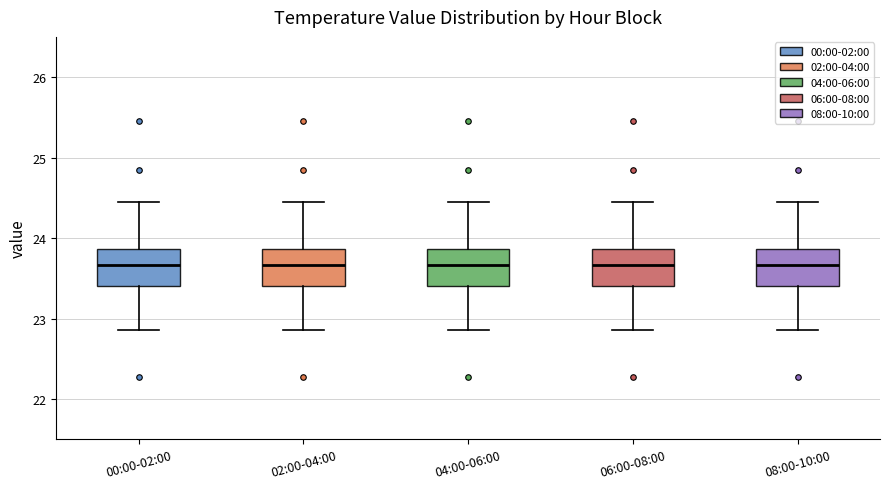

Reading left to right, transcribe this box plot: for each box, give where its median line is, the range the box spans, and where its two whiskers end, as read against the y-axis. The values are not printed on the chart, so give them approximately, as read against the axis.

00:00-02:00: median 23.7, box 23.4 to 23.9, whiskers 22.9 to 24.5
02:00-04:00: median 23.7, box 23.4 to 23.9, whiskers 22.9 to 24.5
04:00-06:00: median 23.7, box 23.4 to 23.9, whiskers 22.9 to 24.5
06:00-08:00: median 23.7, box 23.4 to 23.9, whiskers 22.9 to 24.5
08:00-10:00: median 23.7, box 23.4 to 23.9, whiskers 22.9 to 24.5